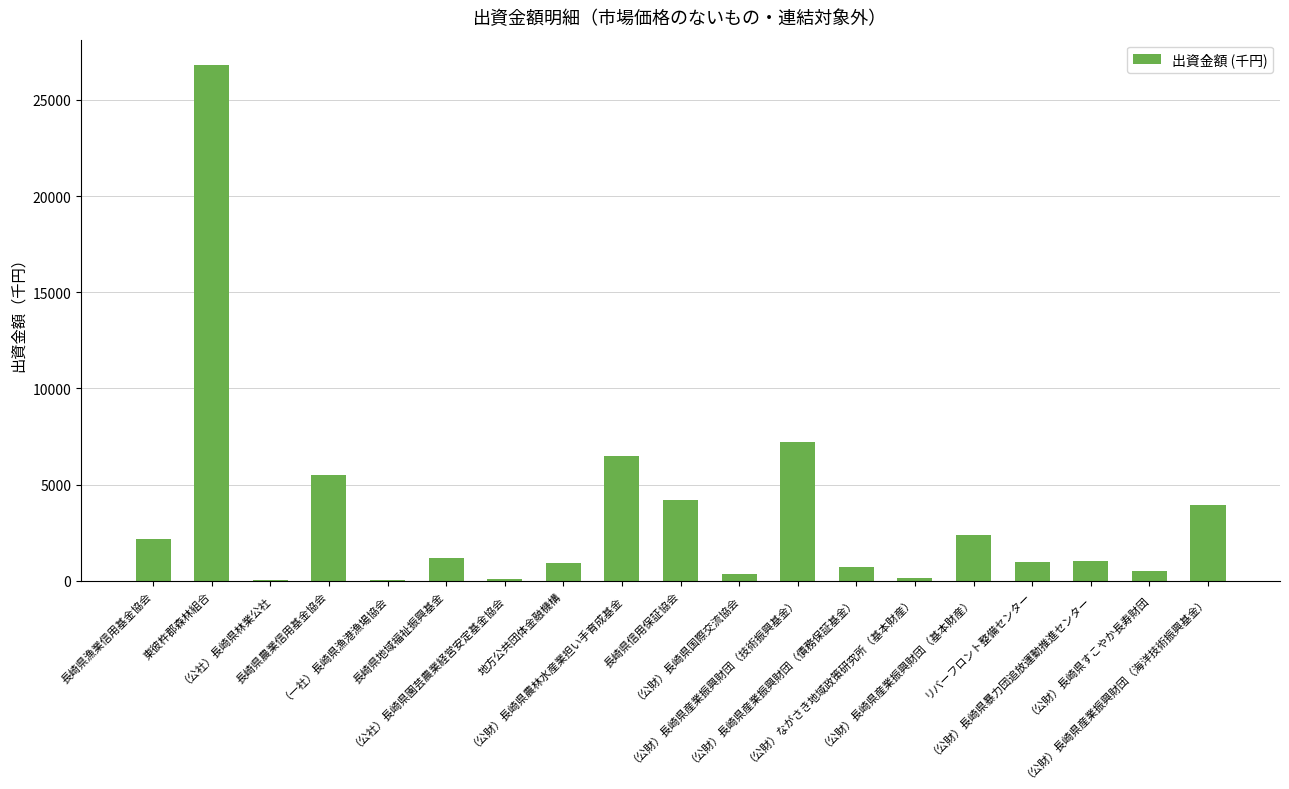

How many categories are shown in the chart?

19